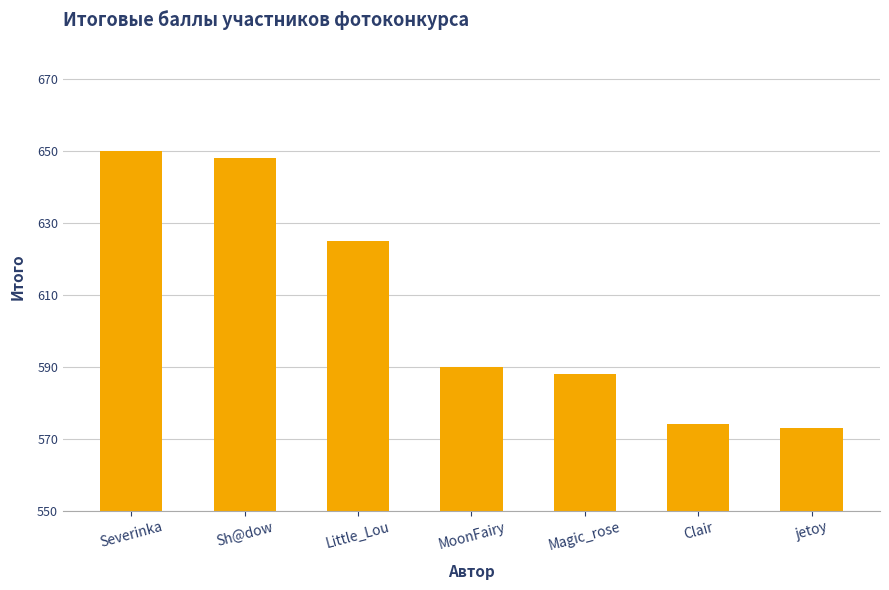

Reading right to left, transcribe all the data shown in this chart.

573	574	588	590	625	648	650